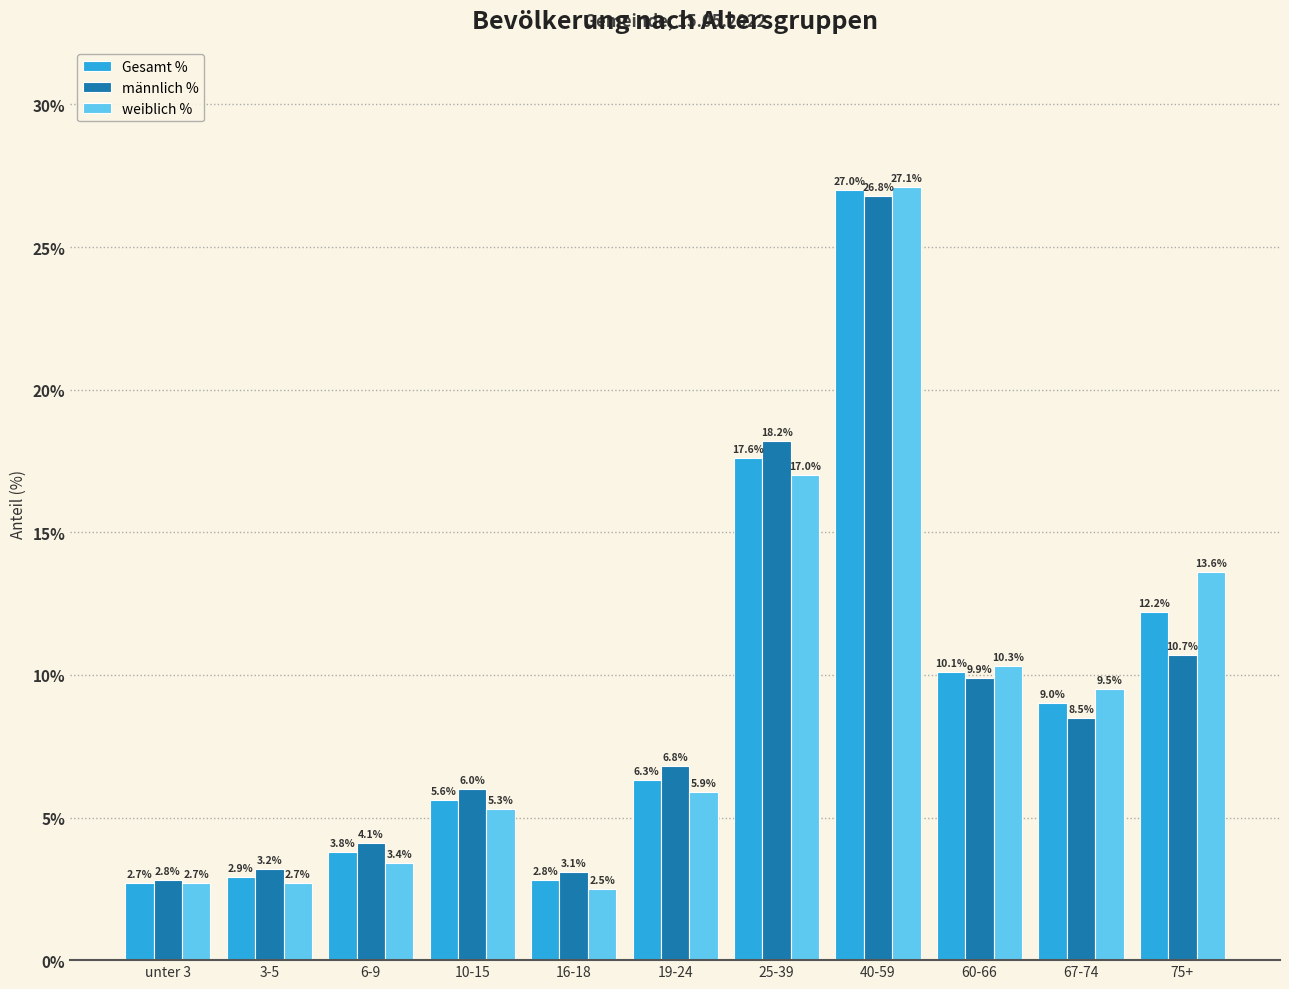

How many values in the weiblich % series exceed 5?

7